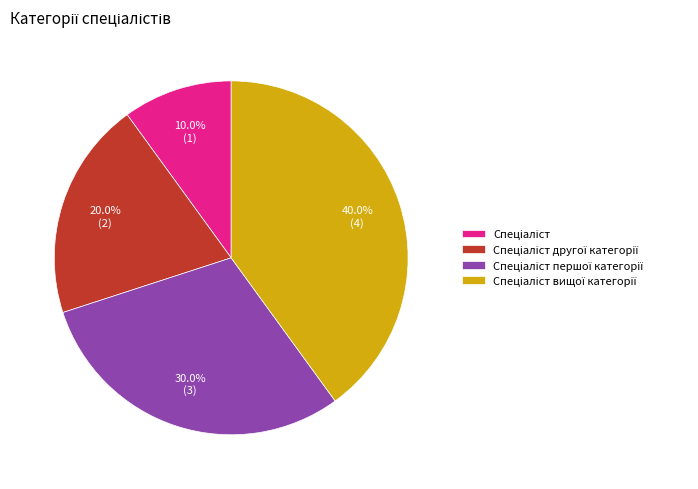

Is there any slice that represents more than half of the pie?

No